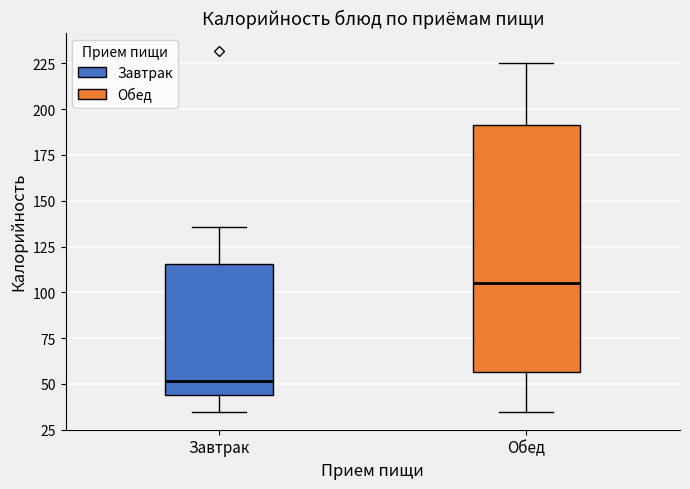

Reading left to right, read every box against the y-axis: the position of its median line, the range the box covers, and the ends of its whiskers. The values are not printed on the chart, so give them approximately, as read against the axis.

Завтрак: median 50, box 45 to 115, whiskers 35 to 135
Обед: median 105, box 55 to 190, whiskers 35 to 225